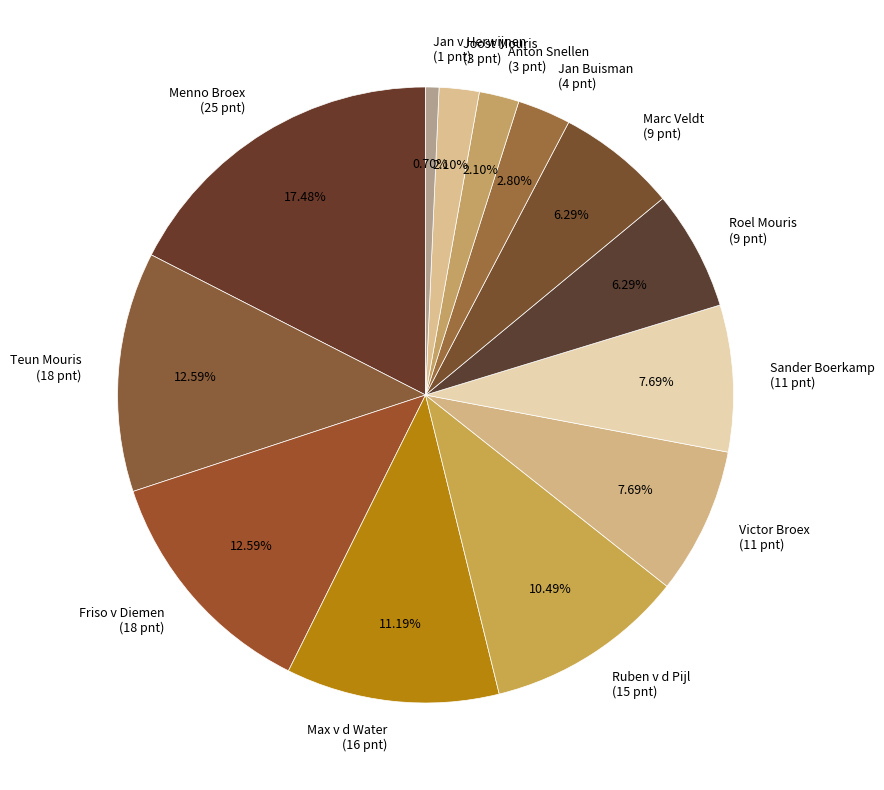

Which category has the smallest portion of the pie?

Jan v Herwijnen